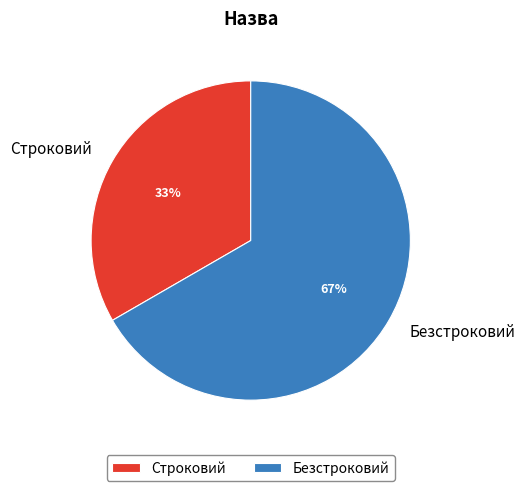

Which slice is the largest?

Безстроковий